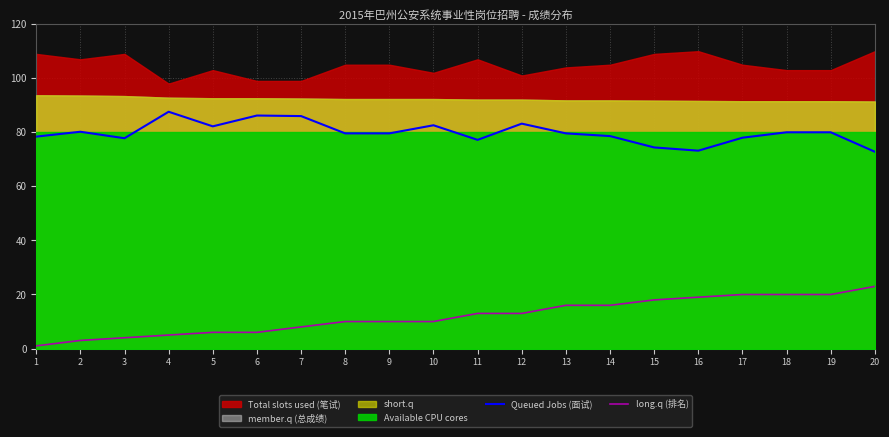

Which category has the highest value in the long.q (排名) series?

20